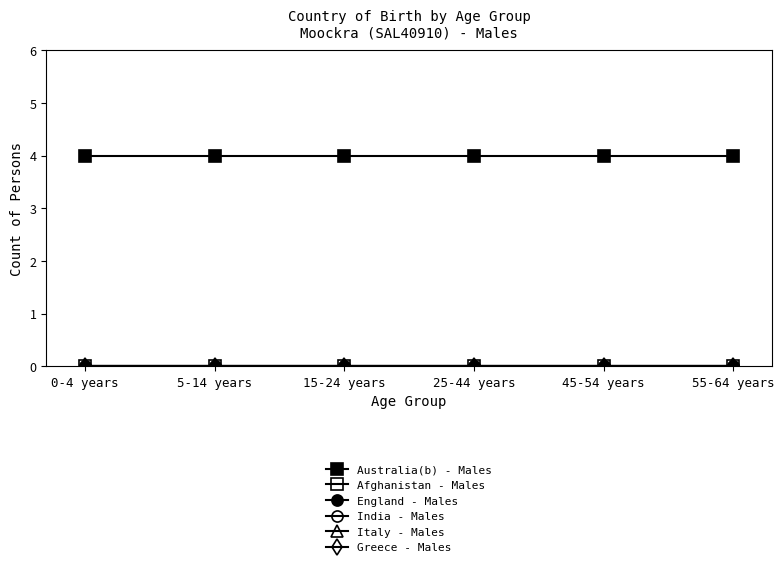

Does the chart have visible grid lines?

No